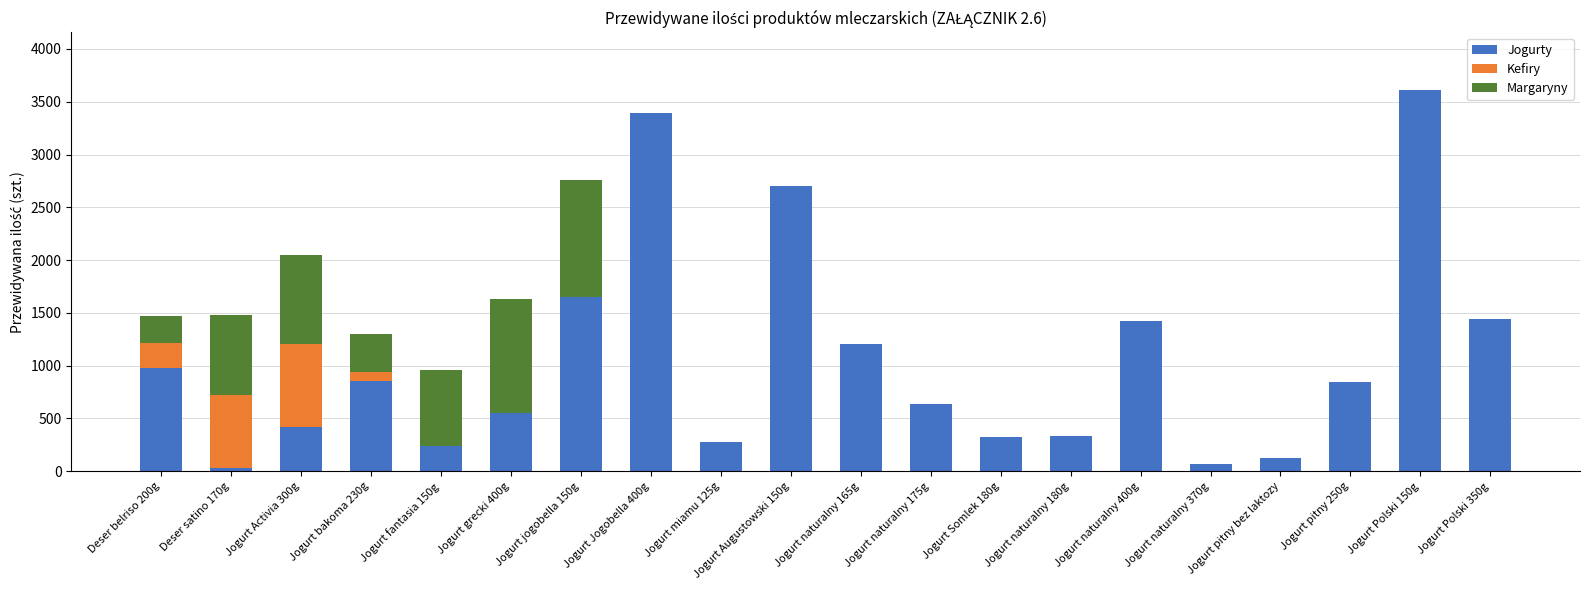

What is the sum of all Jogurty values?

21103.1